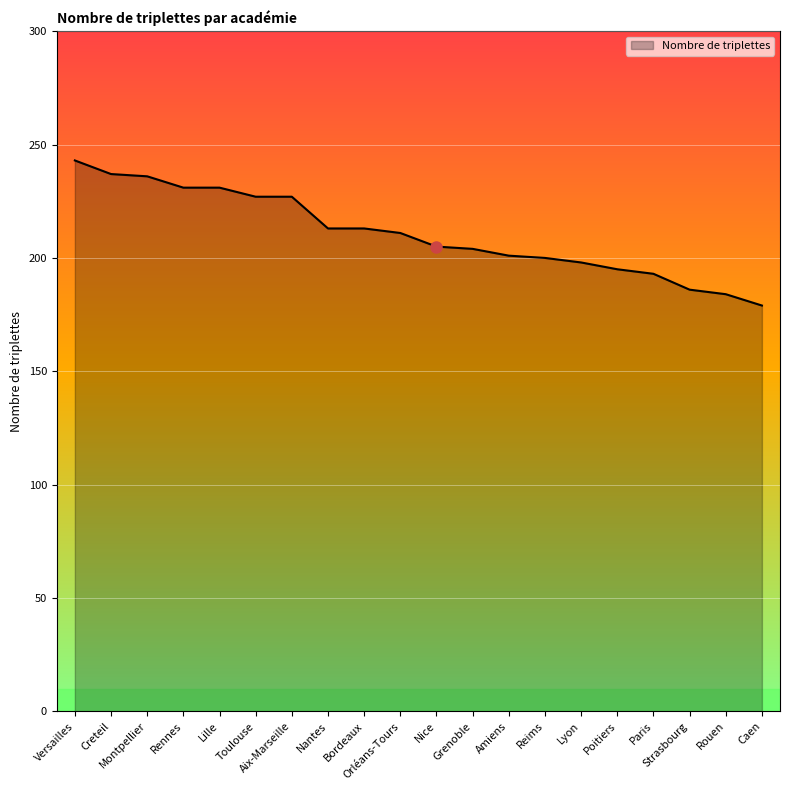

What is the change in value from Lille to Lyon?

-33